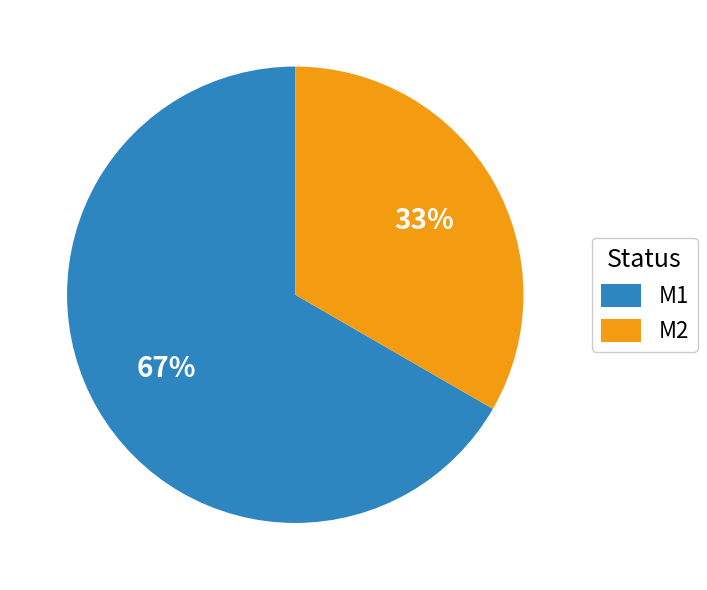

Between M1 and M2, which is larger?

M1